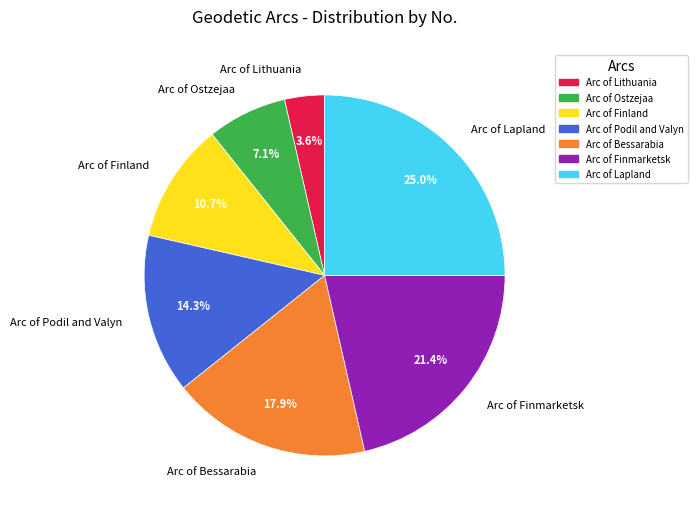

What is the smallest slice in the pie chart?

Arc of Lithuania